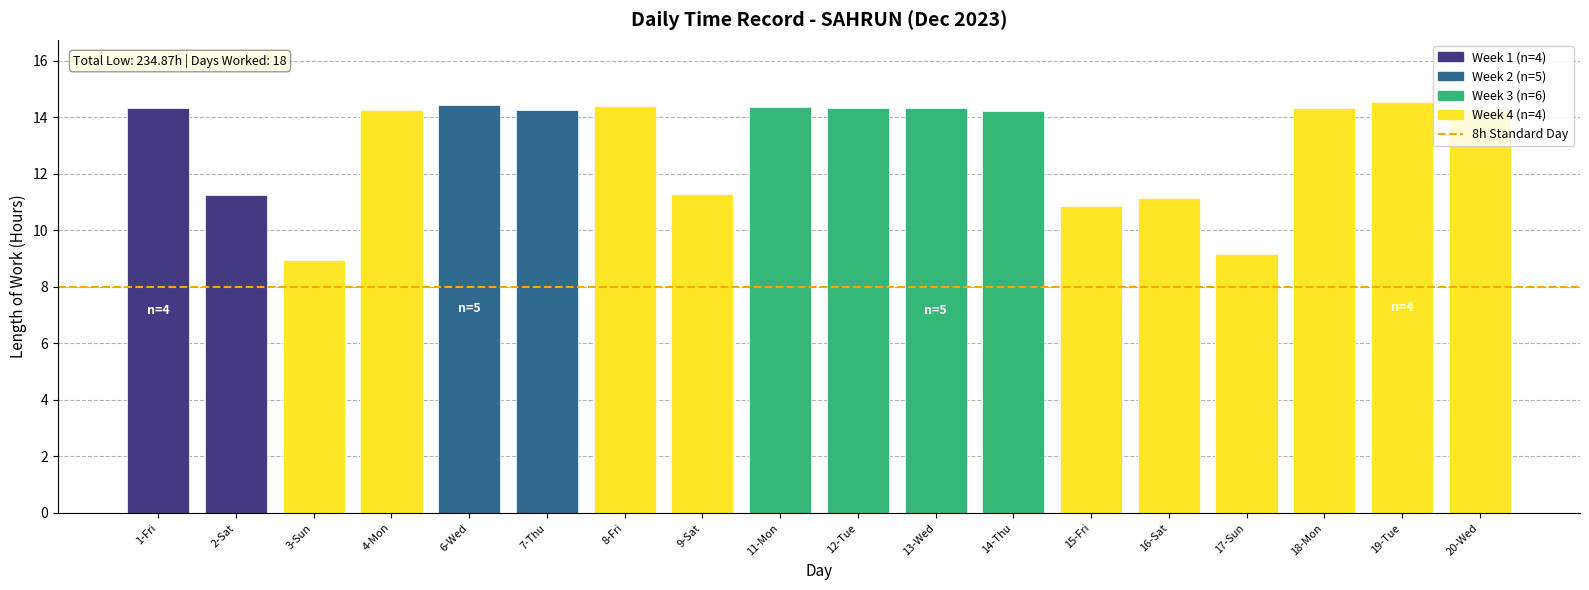

What position from the left is 19-Tue?

17